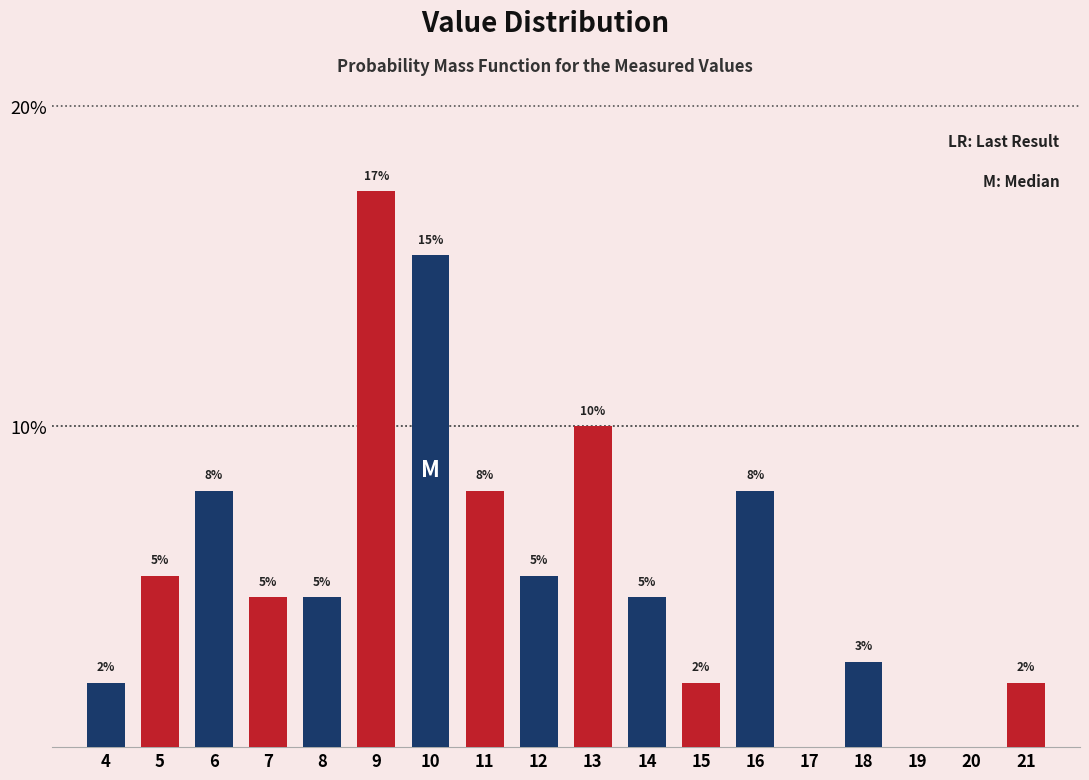

Are the bars horizontal?

No